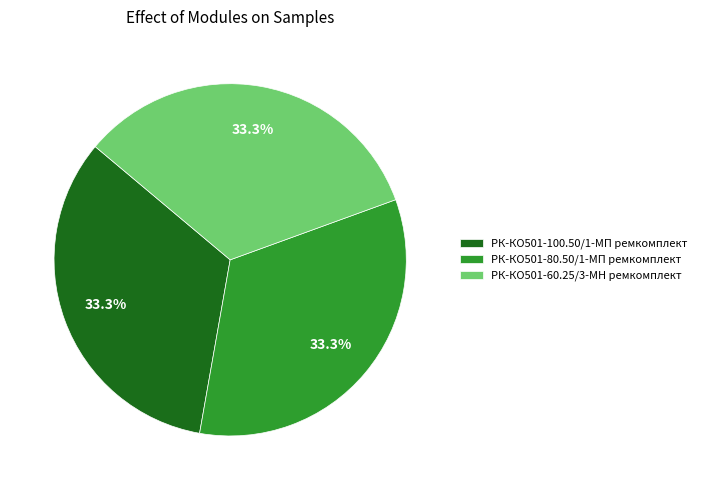

What is the ratio of the value at РК-КО501-80.50/1-МП ремкомплект to the value at РК-КО501-100.50/1-МП ремкомплект?

1.0